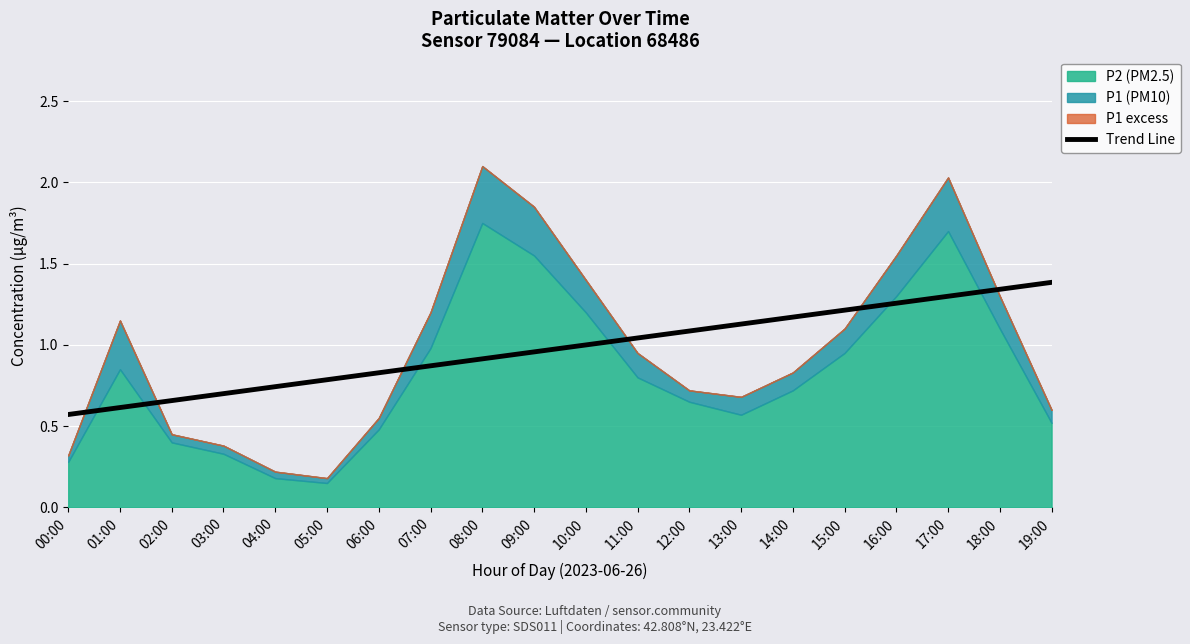

Does the chart display data point markers on the line(s)?

No